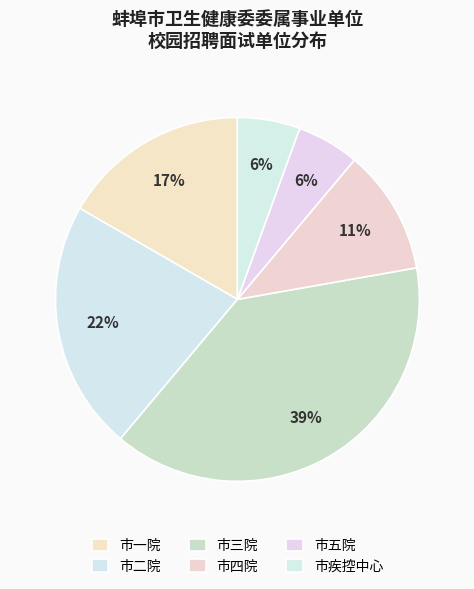

Count the number of slices in the pie.

6